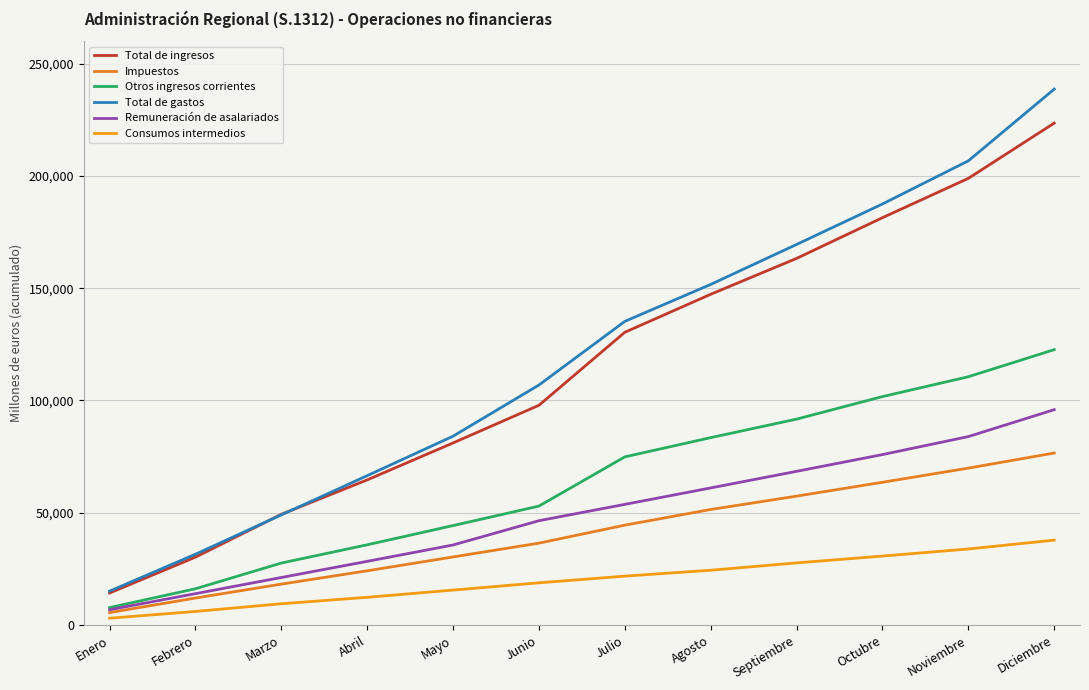

What value does the Impuestos series have at Enero, to the nearest 10?

5530